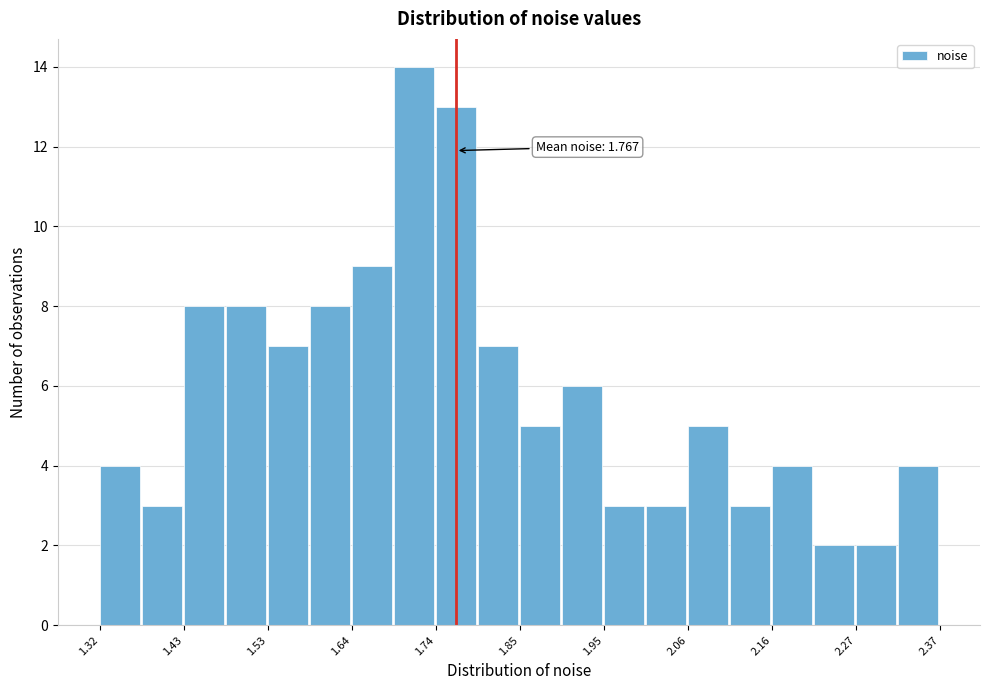

Around what value on the x-axis is the tallest bar? Give the approximate position of its centre, as read against the axis.

1.72